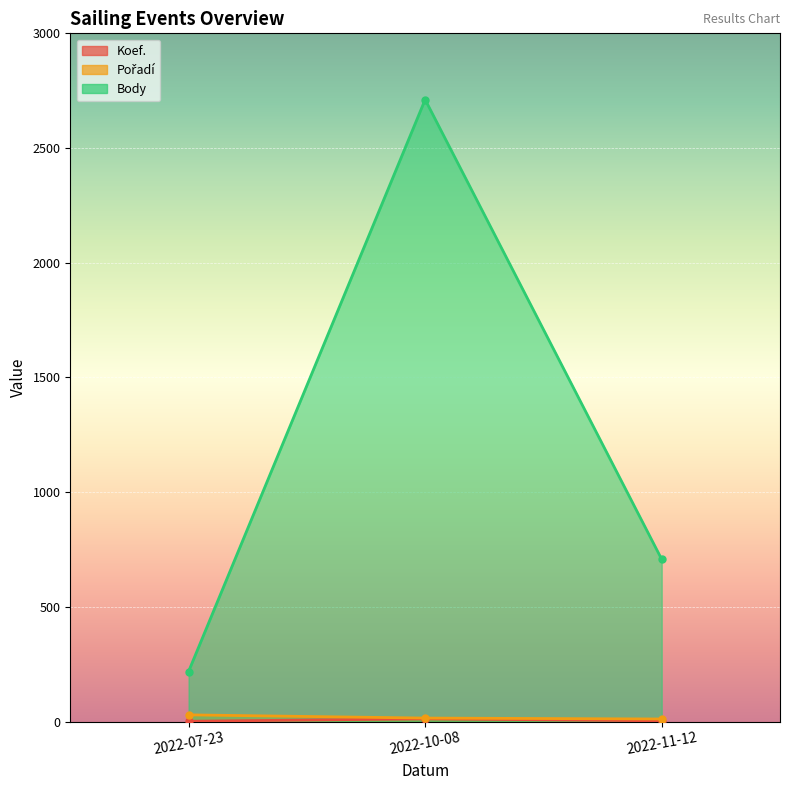

Does the chart display data point markers on the line(s)?

Yes